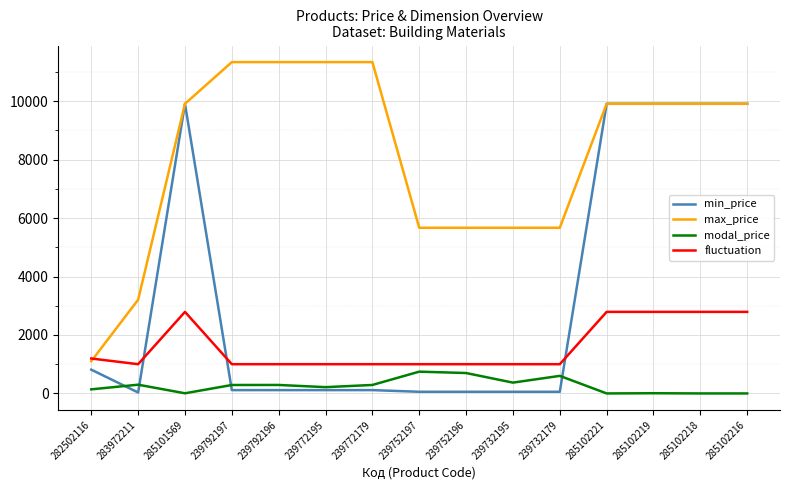

Rank the series by their average value, from highest to lowest.

max_price, min_price, fluctuation, modal_price